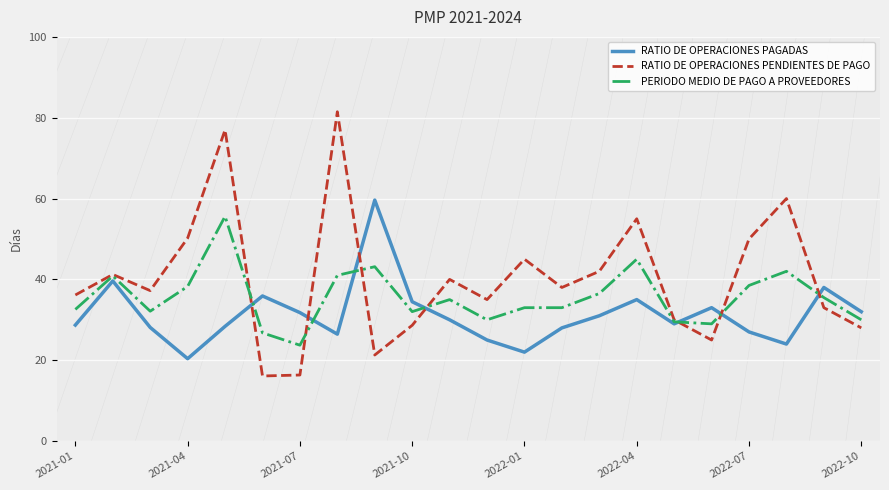

After their last crossing, which series has the higher values: RATIO DE OPERACIONES PAGADAS or RATIO DE OPERACIONES PENDIENTES DE PAGO?

RATIO DE OPERACIONES PAGADAS